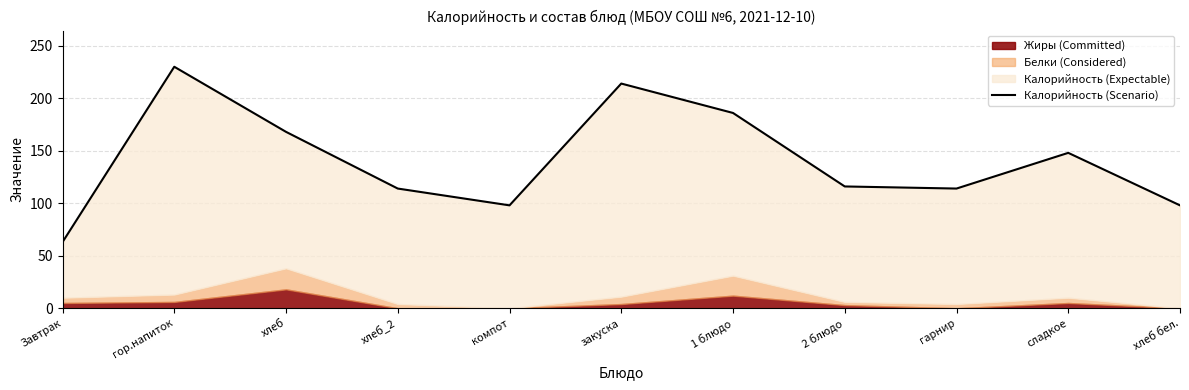

Where does the data first go above 116?

гор.напиток